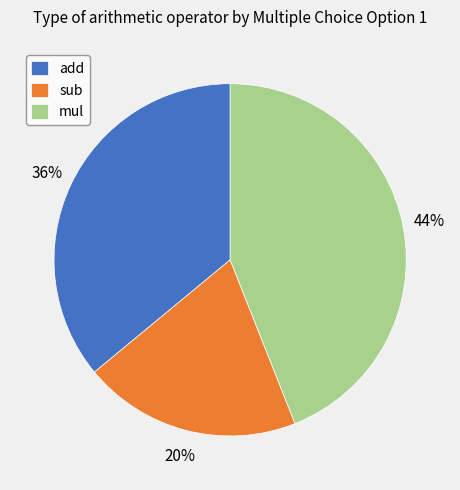

To the nearest percent, what percentage of the pie is add?

36%